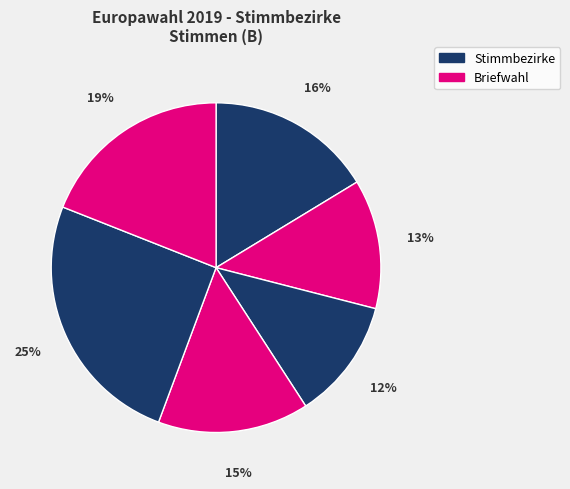

To the nearest percent, what is the average slice percentage?

17%